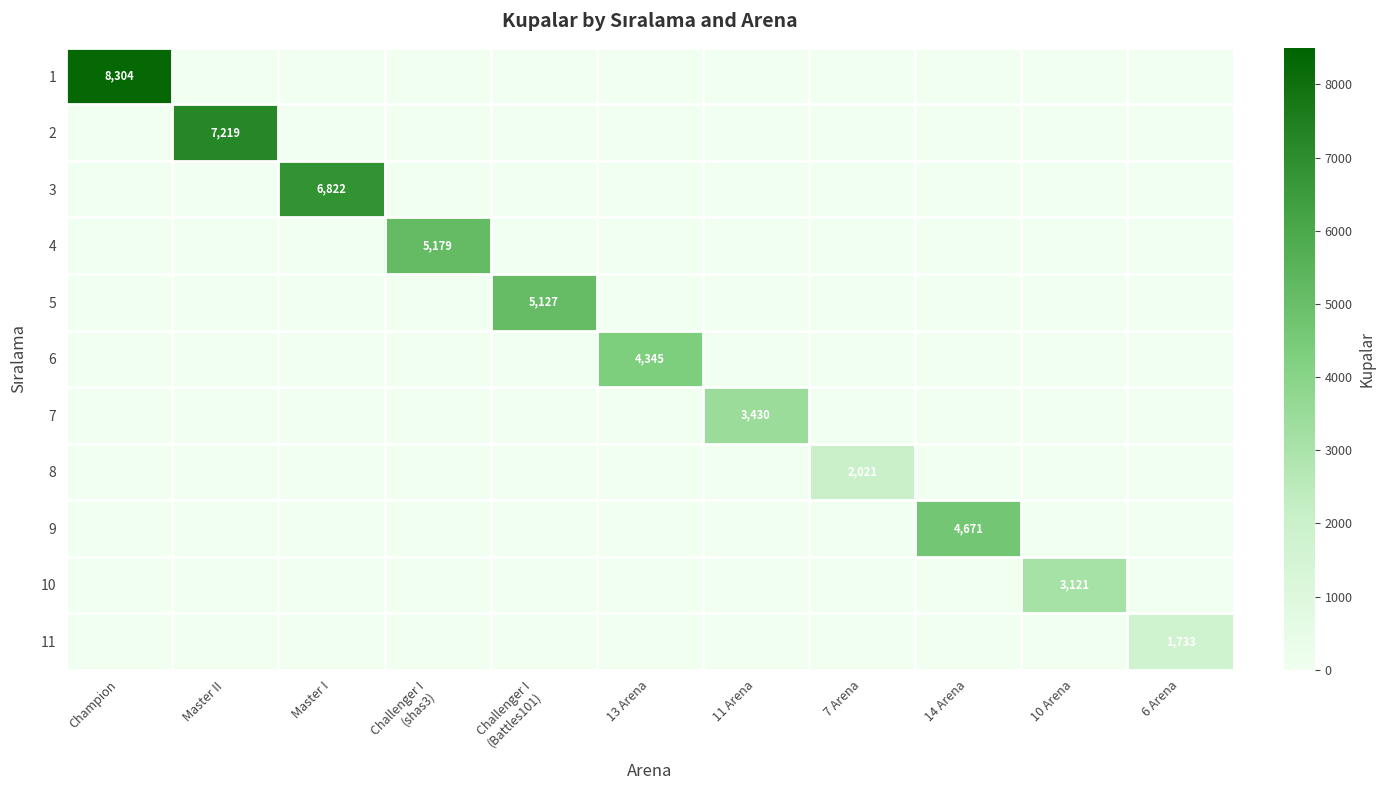

At how many categories does at least one series exceed 3166?

8